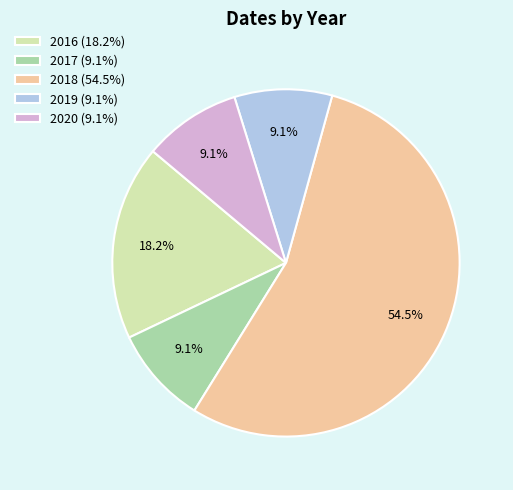

What is the ratio of the value at 2017 (9.1%) to the value at 2020 (9.1%)?

1.0